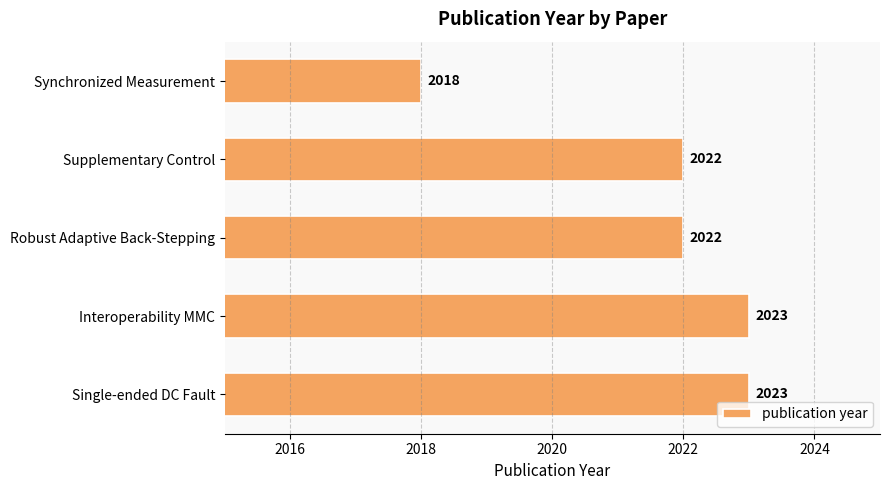

What is the difference between the values at Interoperability MMC and Synchronized Measurement?

5